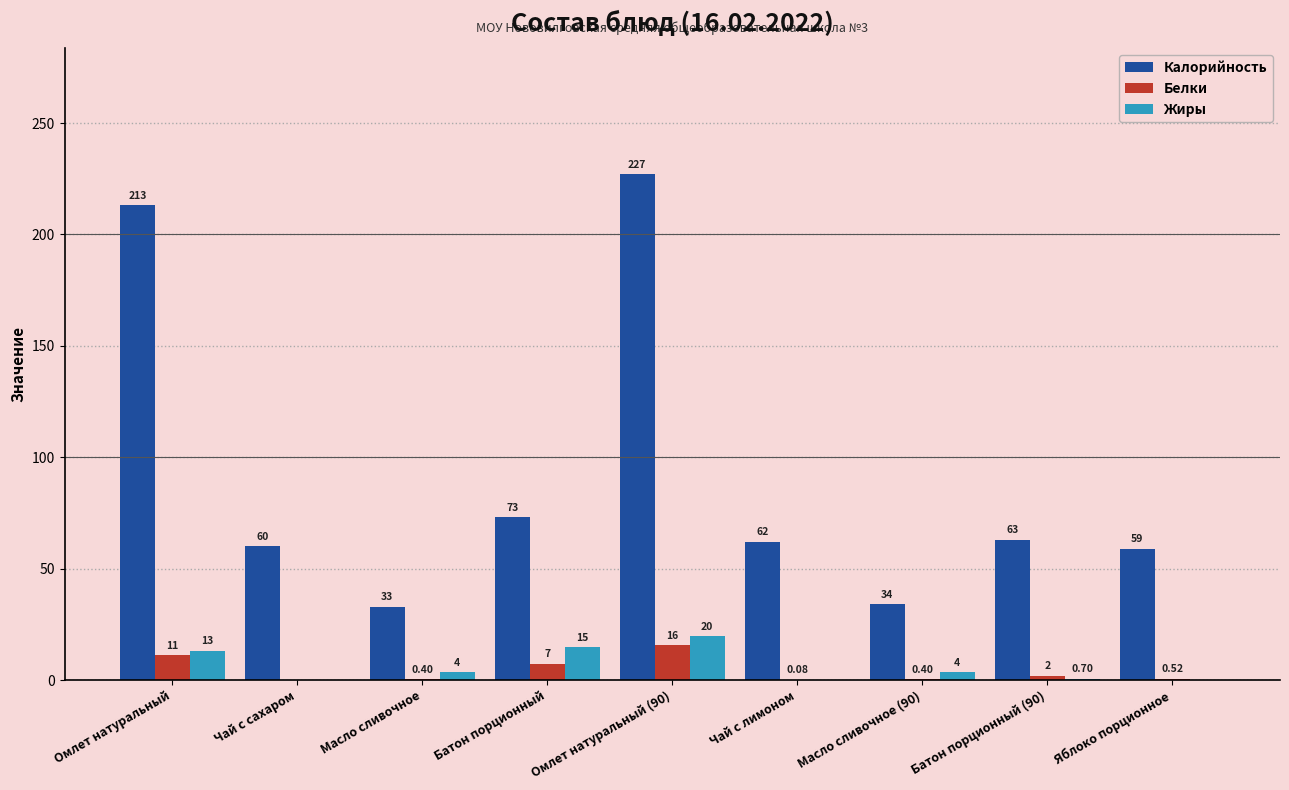

How many groups of bars are there?

9